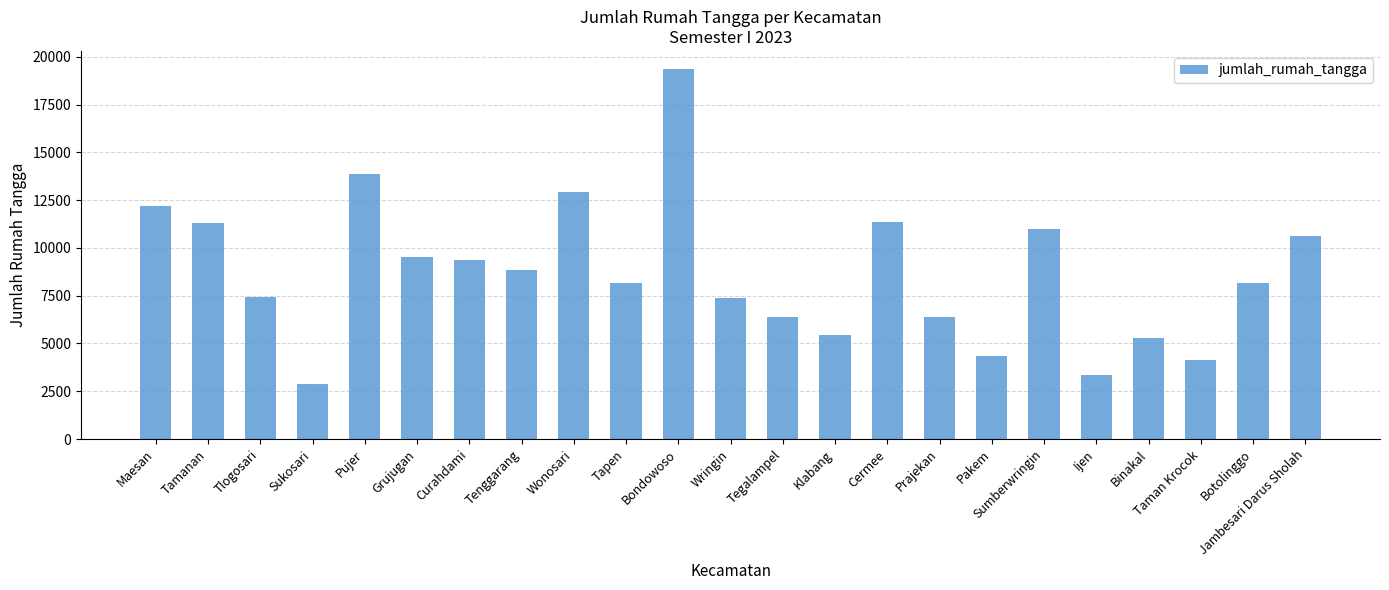

What value does the data have at Tlogosari, to the nearest 50?

7450